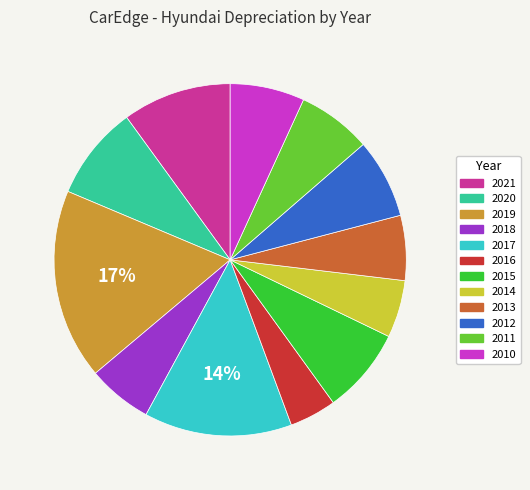

To the nearest percent, what is the difference between the largest and smallest slice percentages?

13%